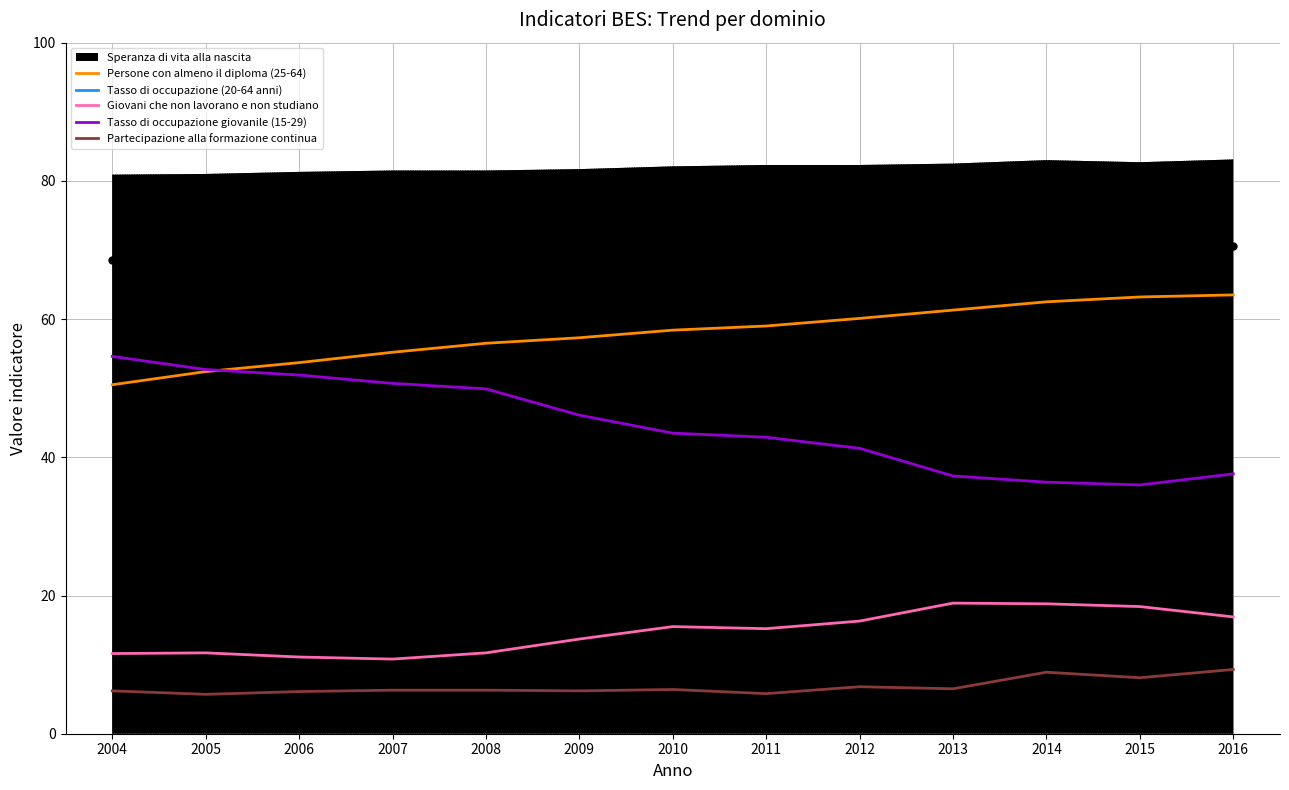

Does the chart have visible grid lines?

Yes